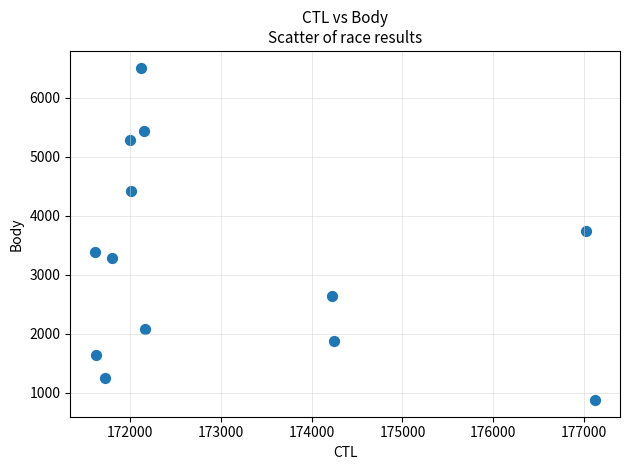

What is the range of X values (max minus min)?

5507